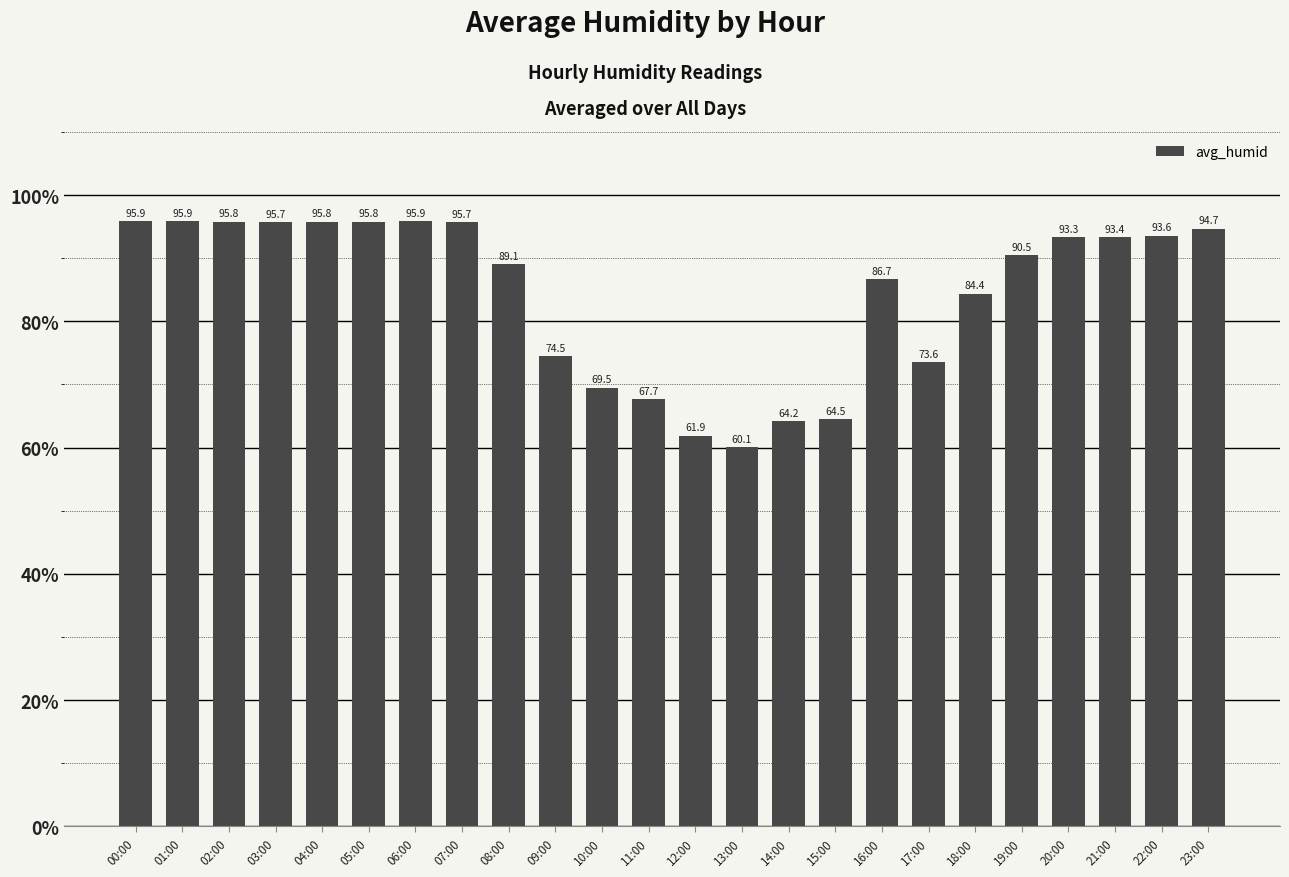

Is it true that the value at 21:00 is 93.4?

True